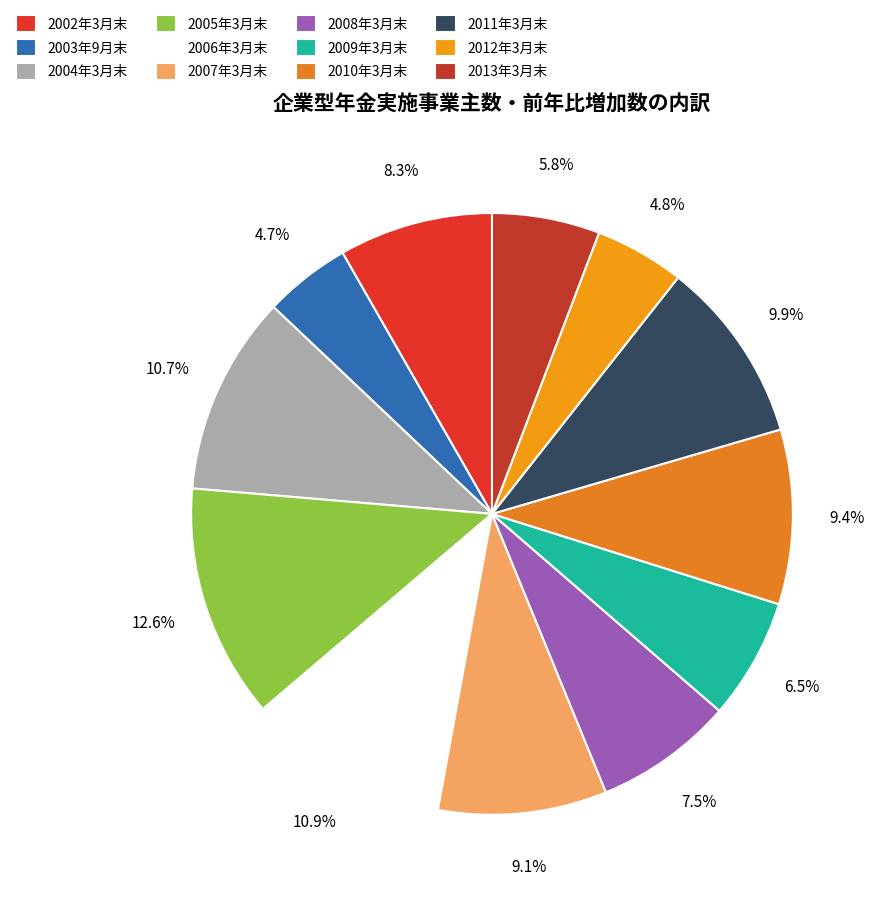

What percentage is NOT represented by 2011年3月末?

90.1%